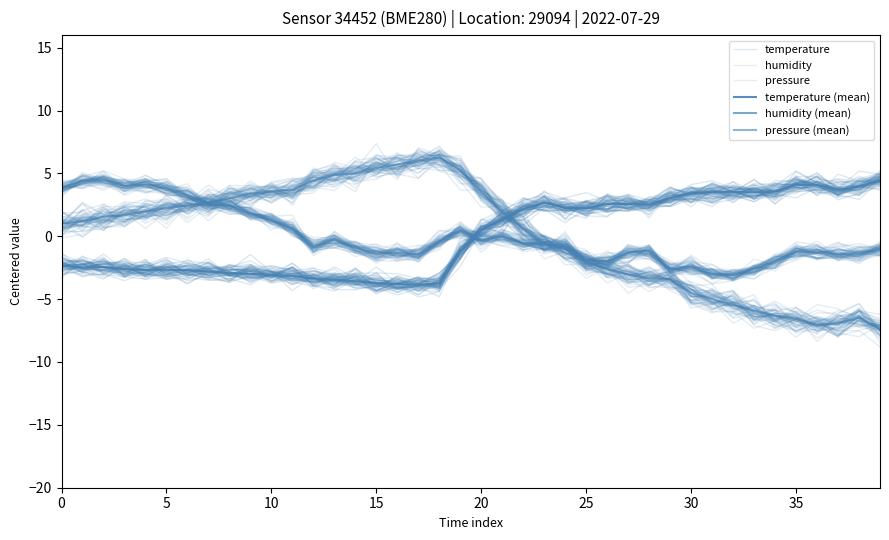

Is it true that pressure equals 5.0 at 5?

False